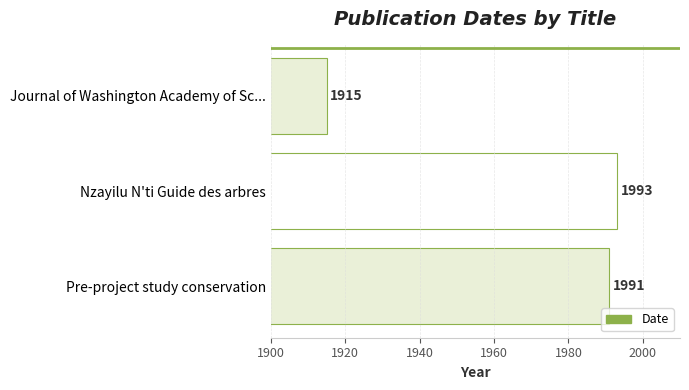

Reading bottom to top, list all the values displayed in this chart.

Pre-project study conservation=1991	Nzayilu N'ti Guide des arbres=1993	Journal of Washington Academy of Sc...=1915